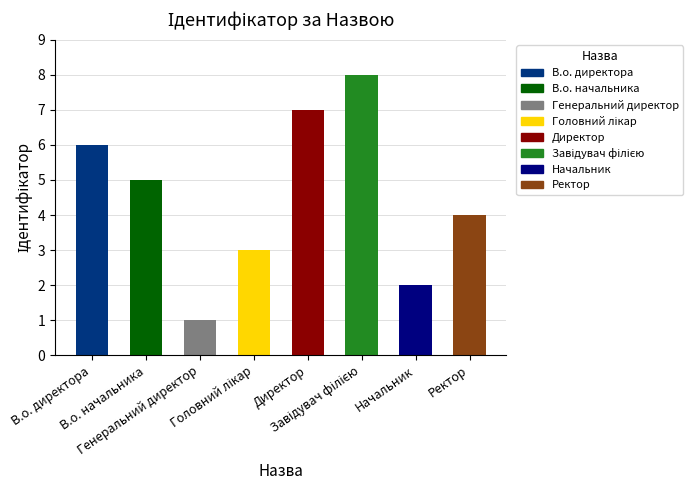

The value at В.о. директора is 6. True or false?

True